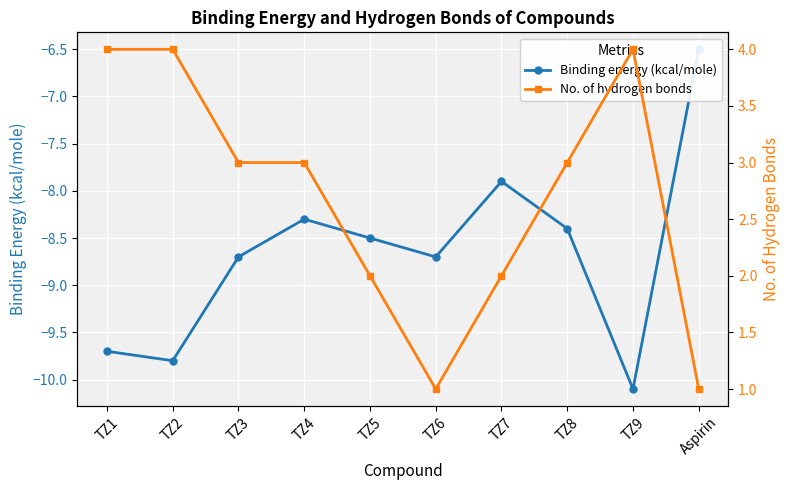

Which category has the highest value in the No. of hydrogen bonds series?

TZ1